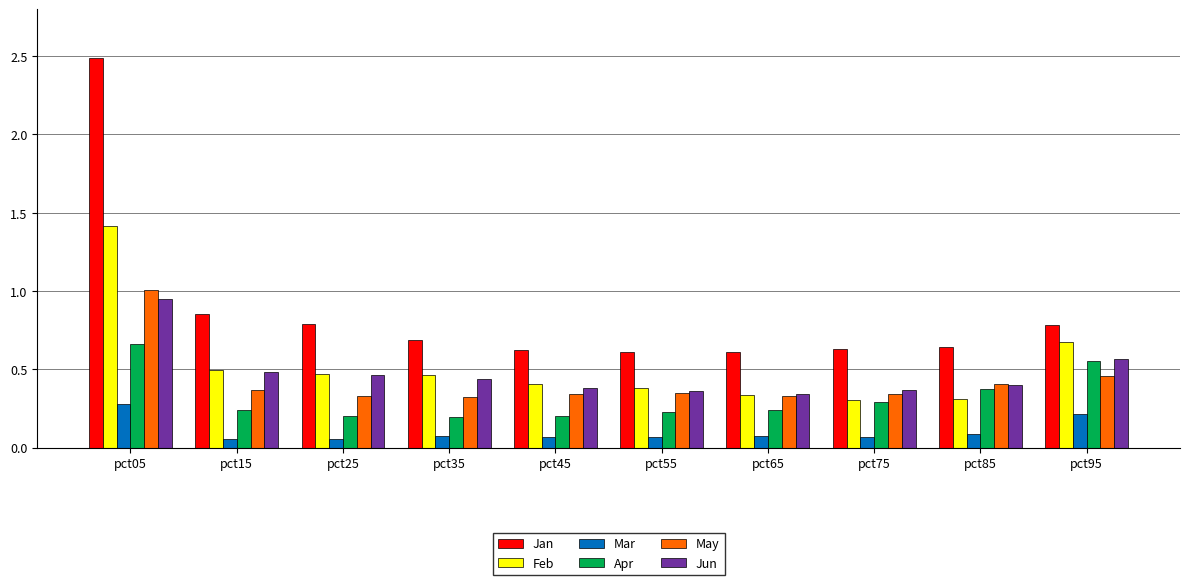

Which series changed the most between pct45 and pct95?

Apr